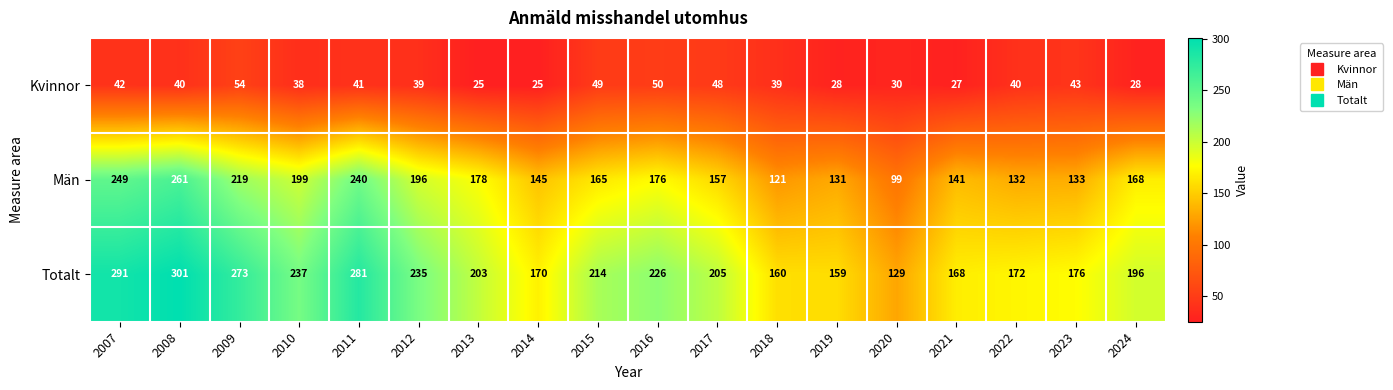

Which label corresponds to the largest value in the chart?

2008